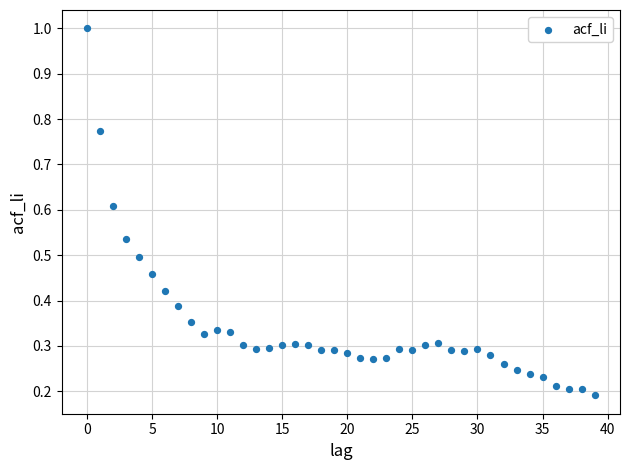

Count the number of points in this scatter plot.

40